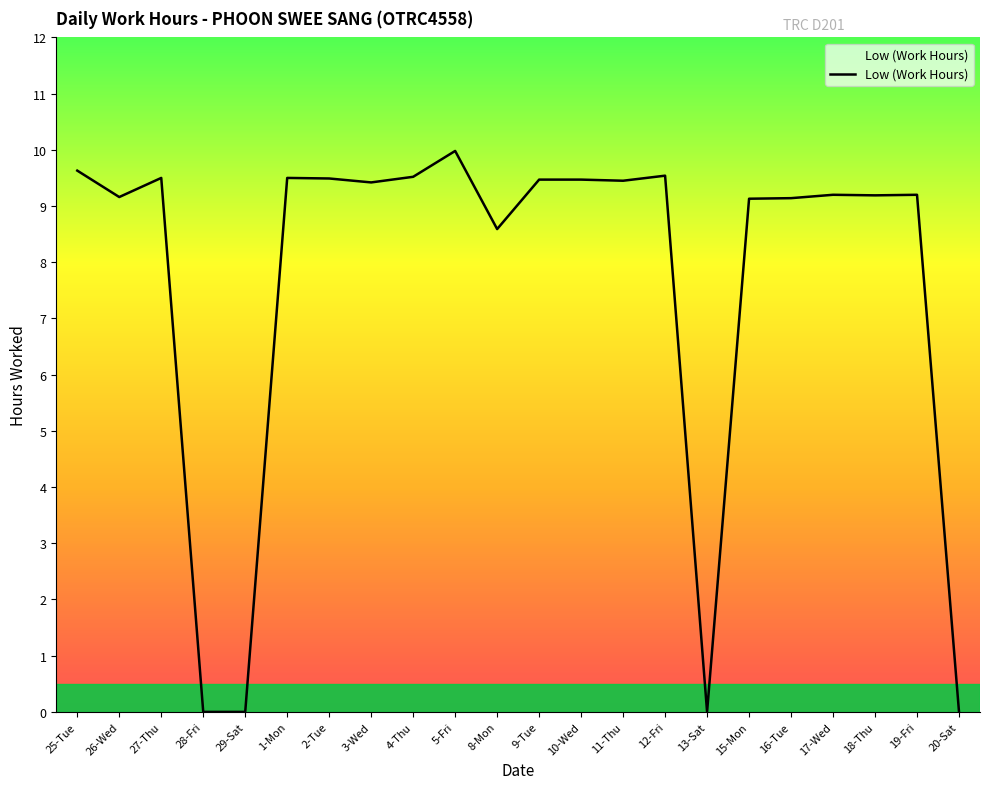

What position from the right is 16-Tue?

5